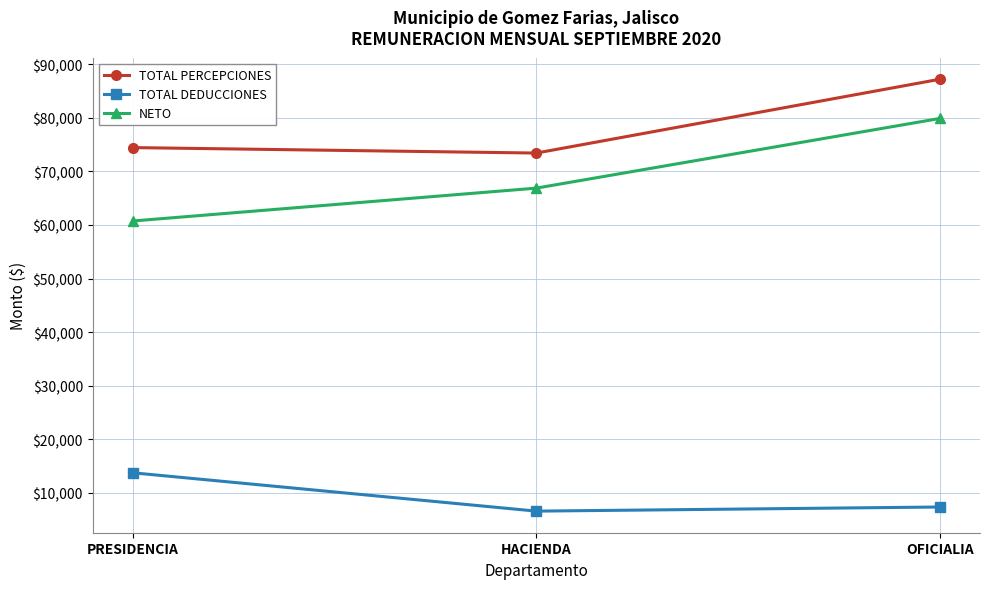

Where is TOTAL PERCEPCIONES nearest to the value 80330?

PRESIDENCIA